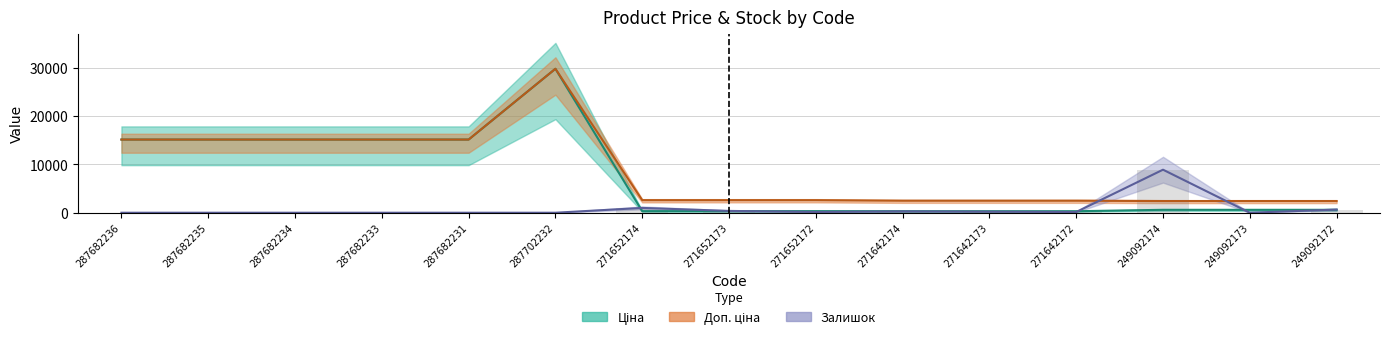

What is the difference between the maximum and second lowest values in the Ціна series?

29437.0